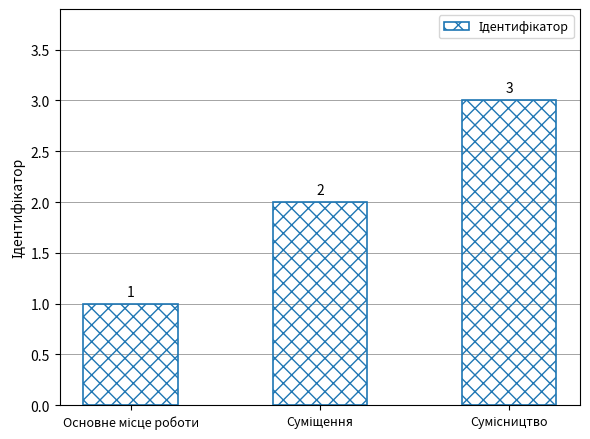

What is the value of the 1st bar from the left?

1